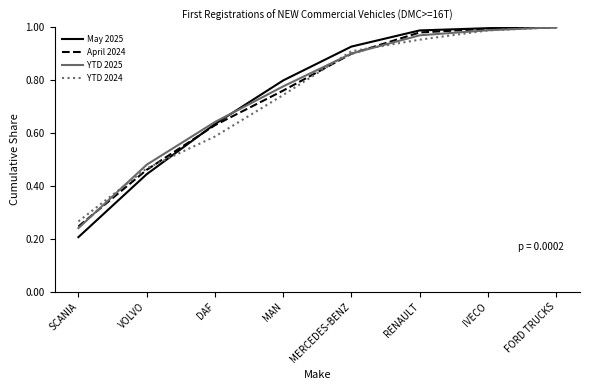

What is the total value across all series at MAN?

3.1